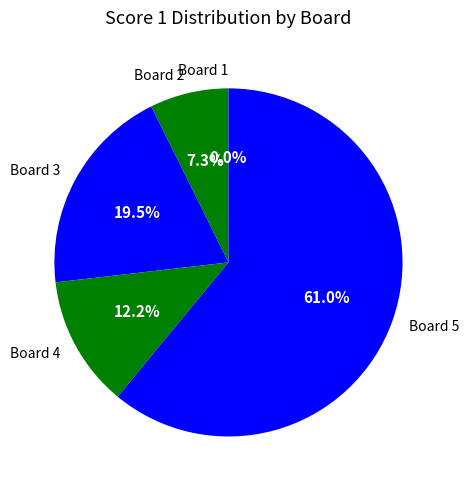

How many slices are in this pie chart?

5